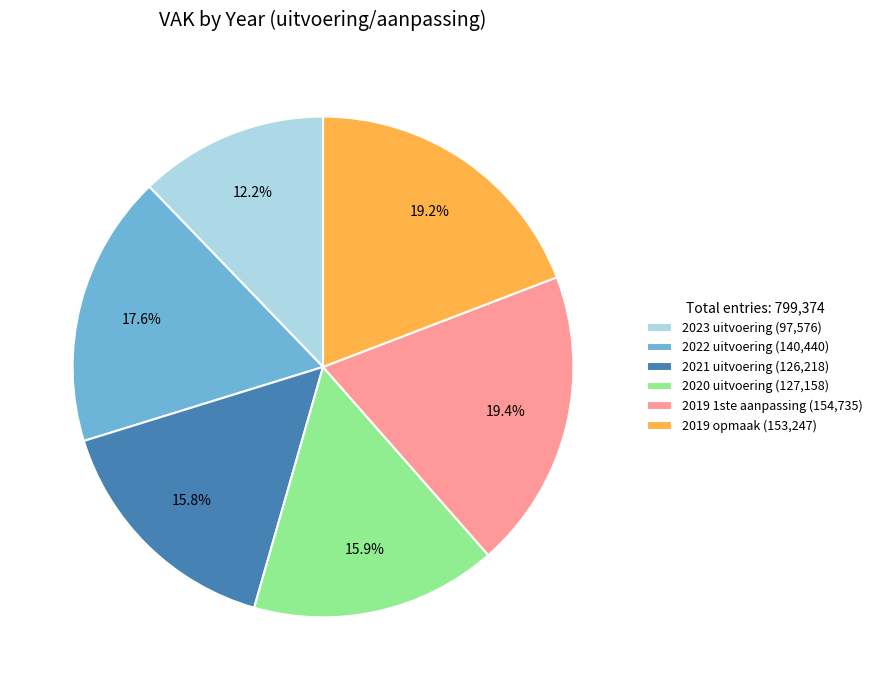

Combined, what portion of the pie is 2021 uitvoering and 2019 opmaak?

35.0%